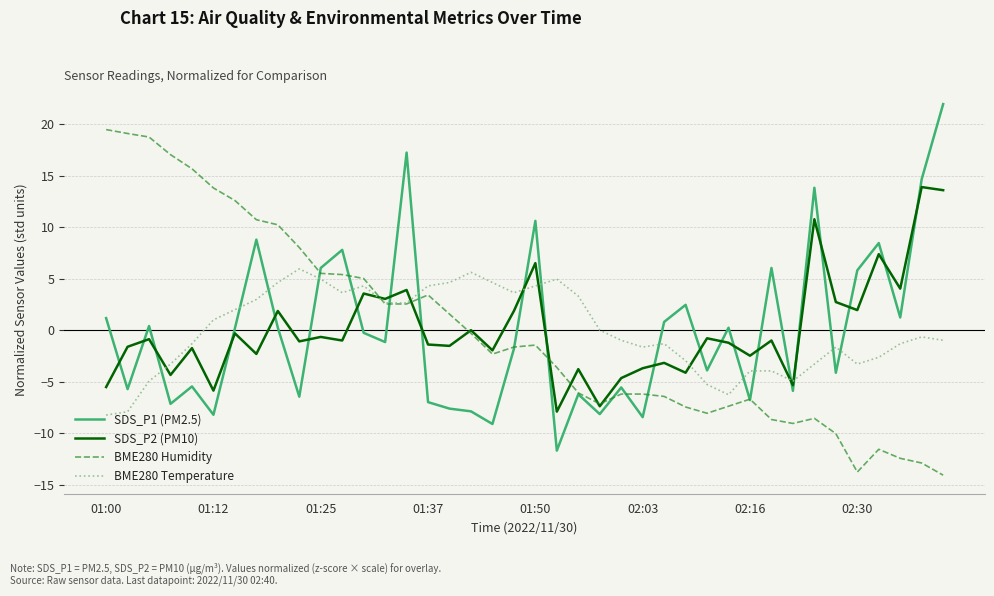

True or false: BME280 Temperature and SDS_P1 (PM2.5) intersect in this chart.

True